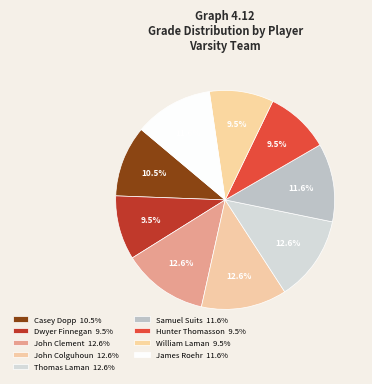

Does any single category account for the majority?

No